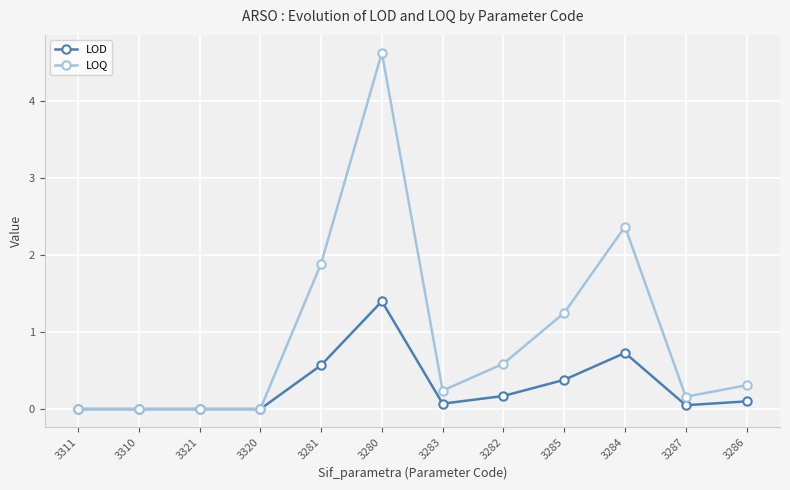

True or false: LOQ has a value of 0.8 at 3282.

False